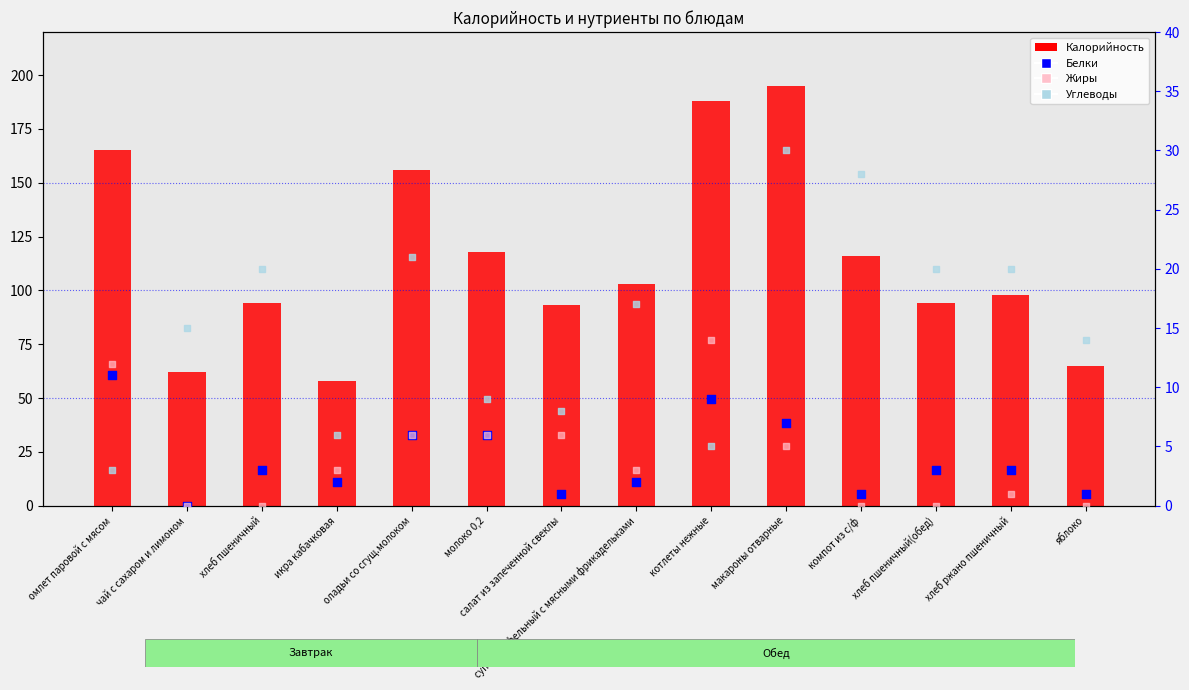

Which series has the largest Y range (max minus min)?

Калорийность